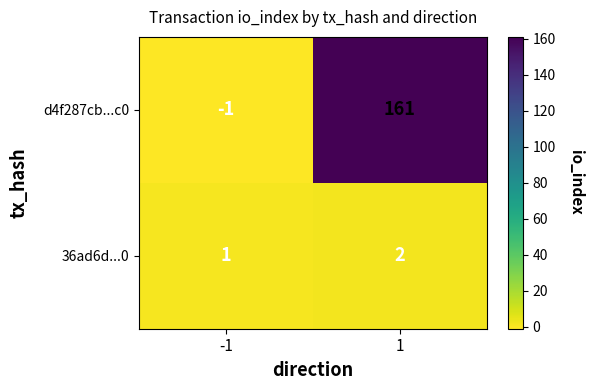

Which series has the widest spread of values?

d4f287cb...c0